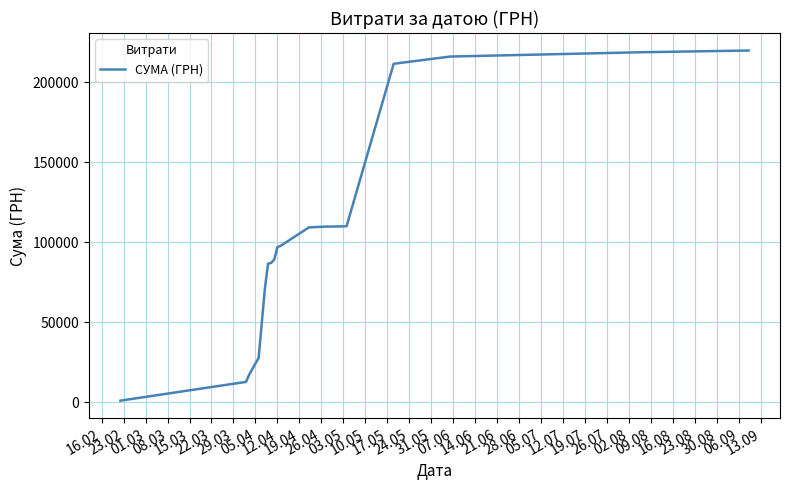

What is the greatest value displayed?

219738.9